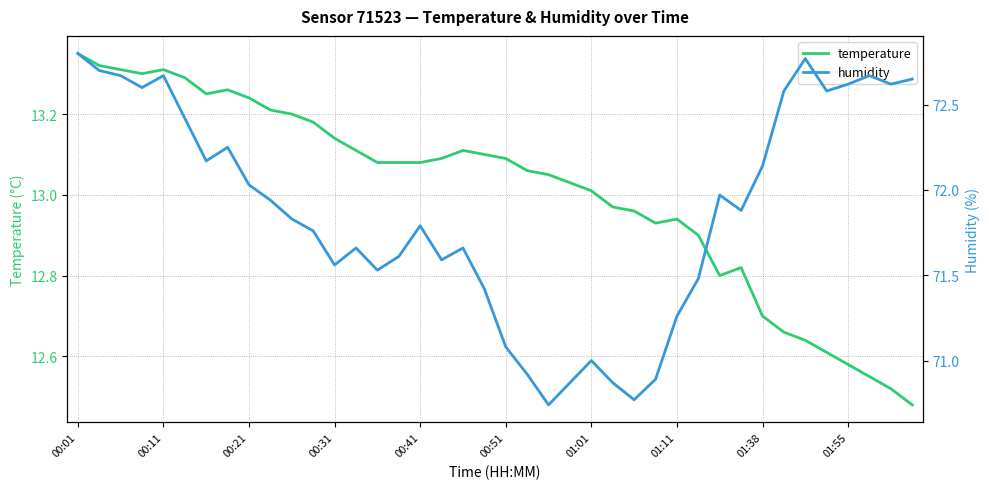

Reading left to right, transcribe all the data shown in this chart.

temperature: 13.3	13.3	13.3	13.3	13.3	13.3	13.2	13.3	13.2	13.2	13.2	13.2	13.1	13.1	13.1	13.1	13.1	13.1	13.1	13.1	13.1	13.1	13.1	13.0	13.0	13.0	13.0	12.9	12.9	12.9	12.8	12.8	12.7	12.7	12.6	12.6	12.6	12.6	12.5	12.5
humidity: 72.8	72.7	72.7	72.6	72.7	72.4	72.2	72.2	72.0	71.9	71.8	71.8	71.6	71.7	71.5	71.6	71.8	71.6	71.7	71.4	71.1	70.9	70.7	70.9	71.0	70.9	70.8	70.9	71.3	71.5	72.0	71.9	72.1	72.6	72.8	72.6	72.6	72.7	72.6	72.7